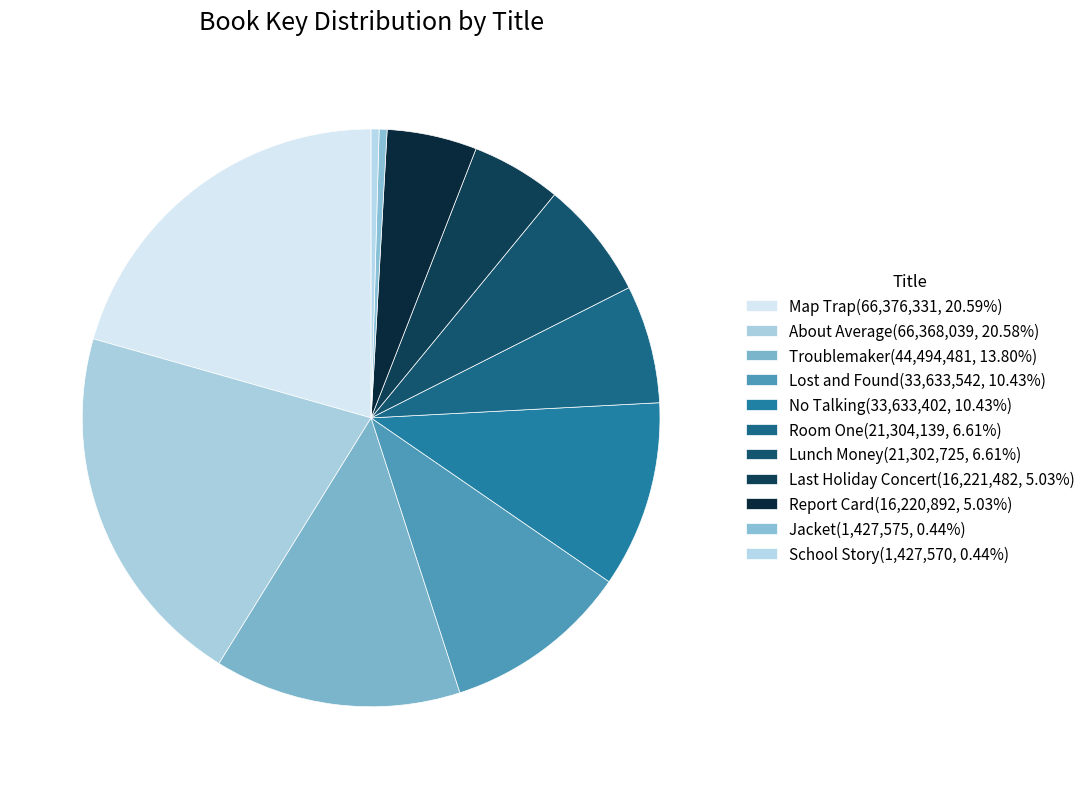

What is the change in value from About Average to Jacket?

-64940464